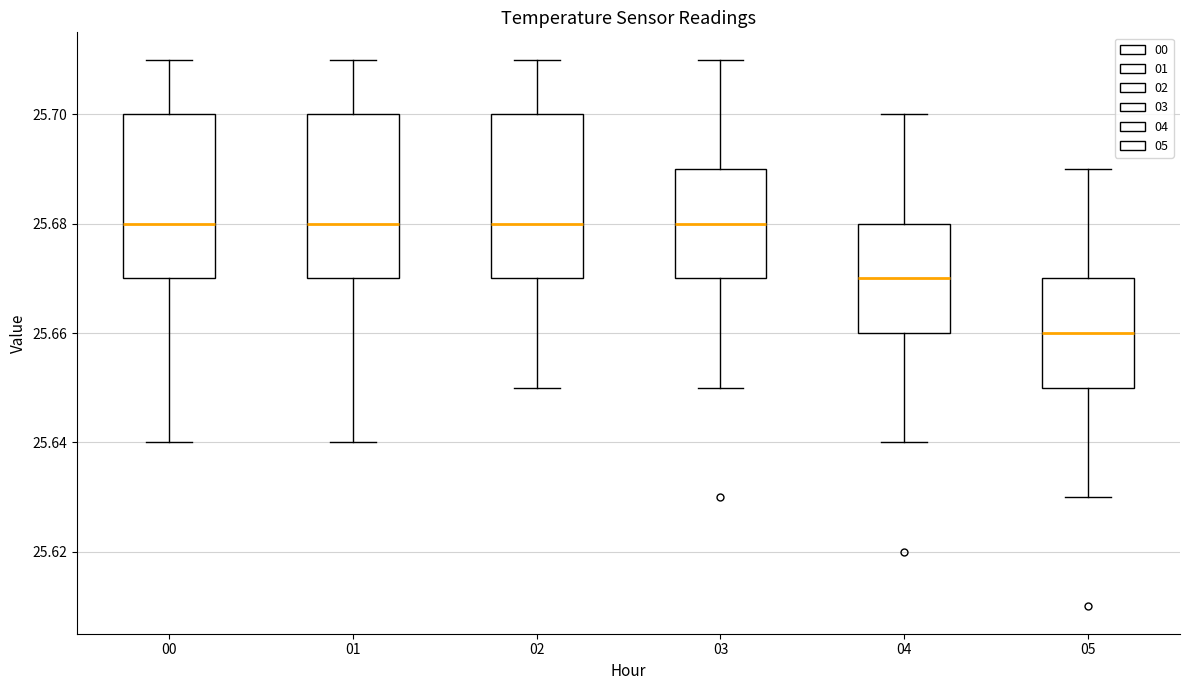

Reading left to right, transcribe this box plot: for each box, give where its median line is, the range the box spans, and where its two whiskers end, as read against the y-axis. The values are not printed on the chart, so give them approximately, as read against the axis.

00: median 25.68, box 25.67 to 25.70, whiskers 25.64 to 25.71
01: median 25.68, box 25.67 to 25.70, whiskers 25.64 to 25.71
02: median 25.68, box 25.67 to 25.70, whiskers 25.65 to 25.71
03: median 25.68, box 25.67 to 25.69, whiskers 25.65 to 25.71
04: median 25.67, box 25.66 to 25.68, whiskers 25.64 to 25.70
05: median 25.66, box 25.65 to 25.67, whiskers 25.63 to 25.69